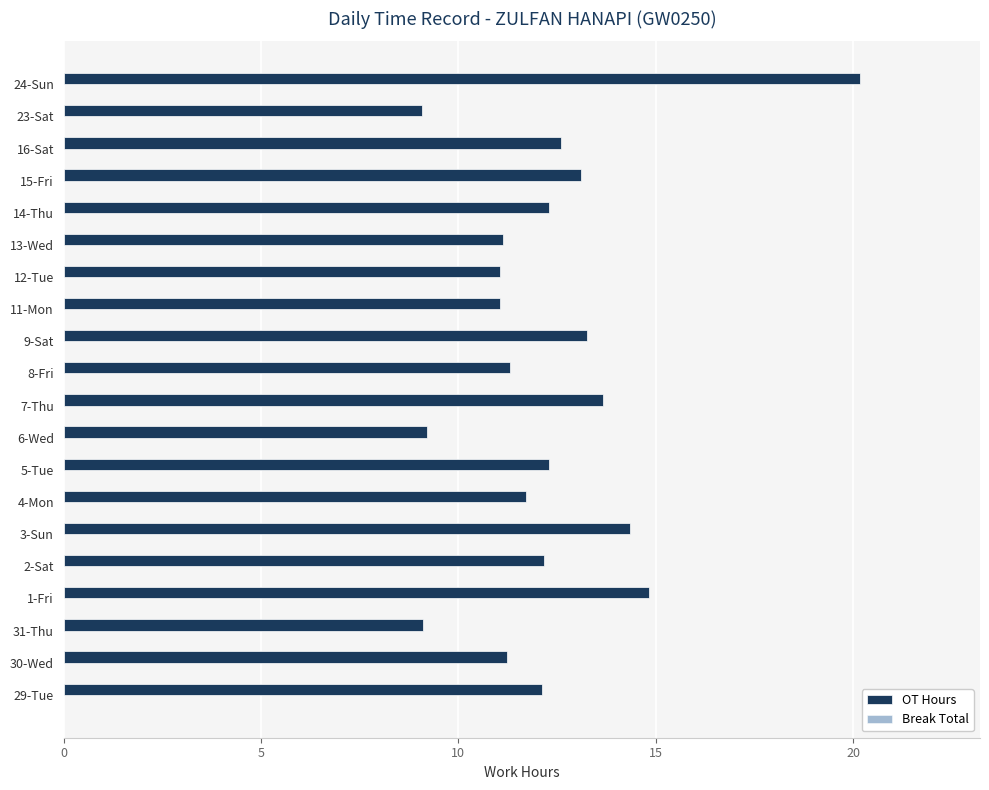

What is the minimum value shown in the chart?

9.1